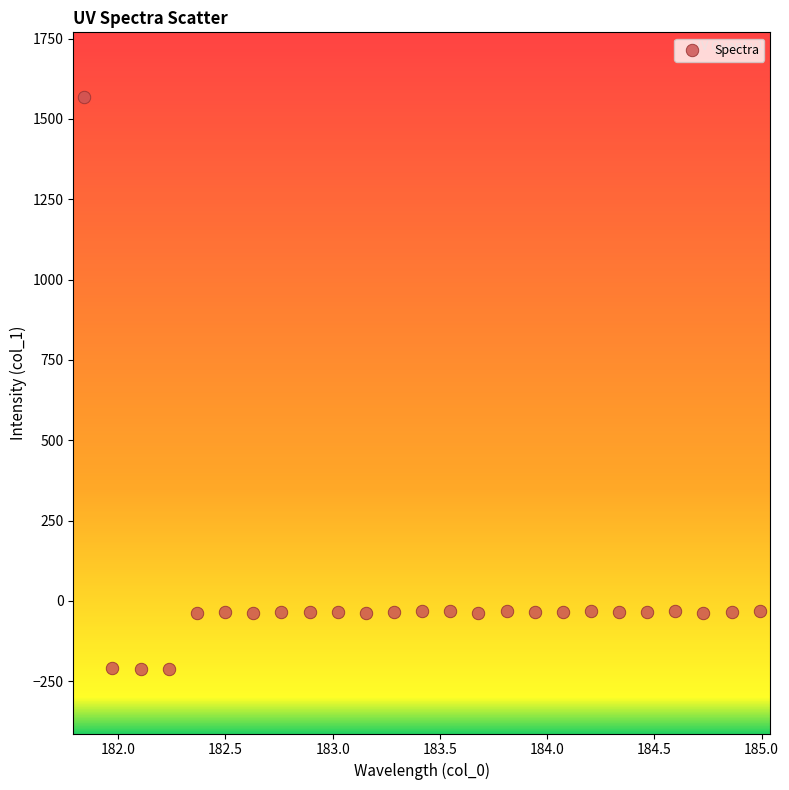

What is the range of X values (max minus min)?

3.1